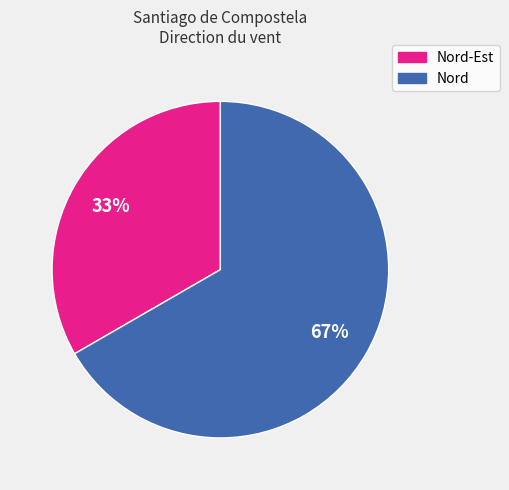

Is it true that Nord is 67% of the pie?

True